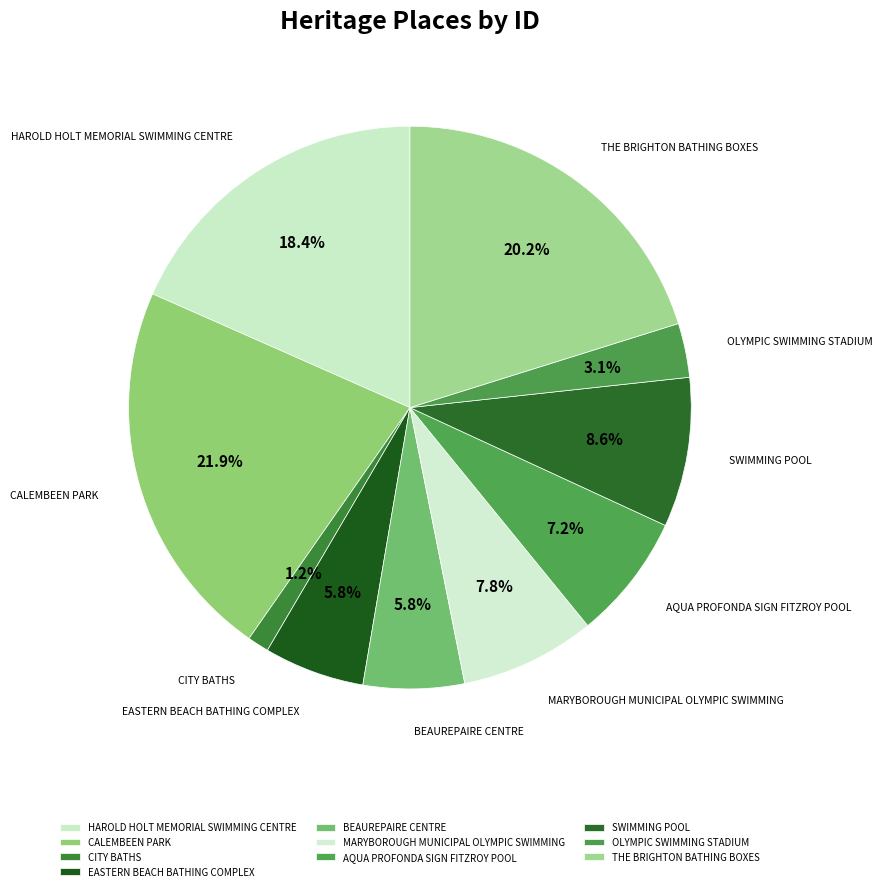

Is THE BRIGHTON BATHING BOXES the majority of the pie?

No